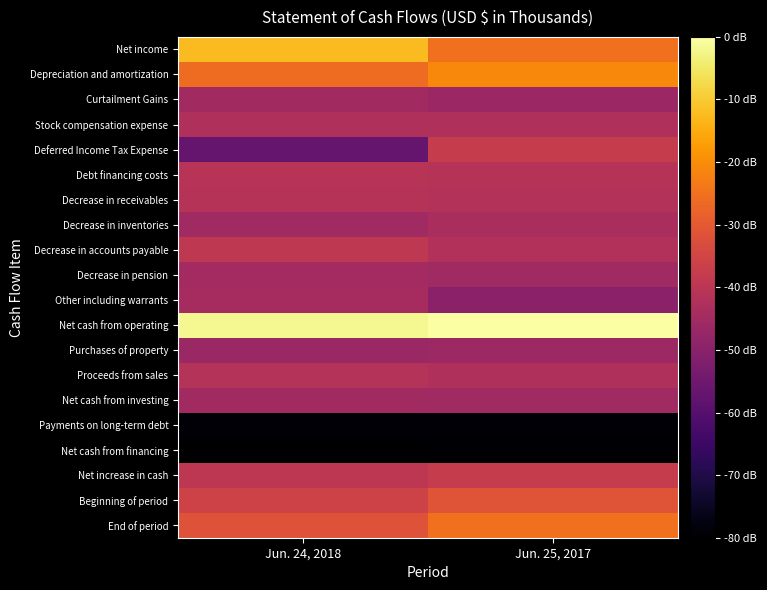

How many series are shown in this chart?

20